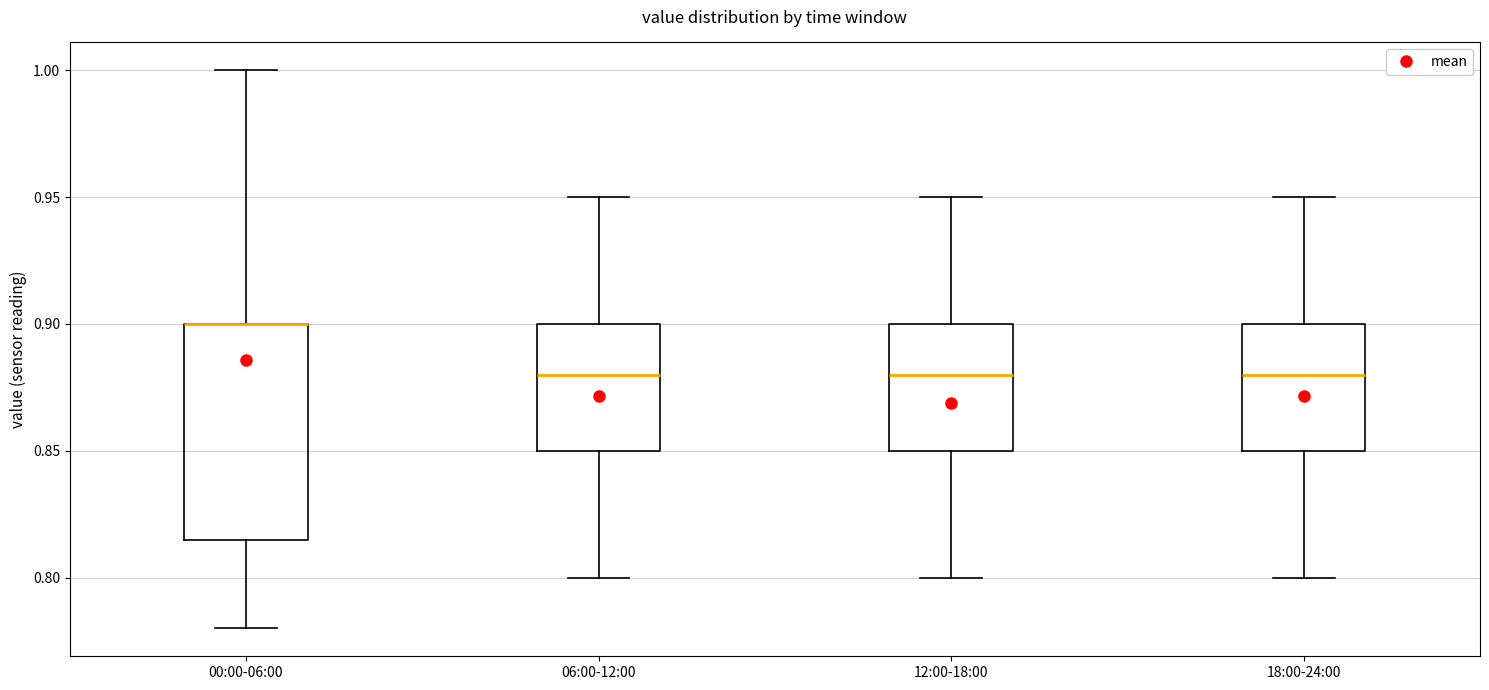

Reading left to right, transcribe this box plot: for each box, give where its median line is, the range the box spans, and where its two whiskers end, as read against the y-axis. The values are not printed on the chart, so give them approximately, as read against the axis.

00:00-06:00: median 0.900 (drawn on the box's upper edge), box 0.815 to 0.900, whiskers 0.780 to 1.000
06:00-12:00: median 0.880, box 0.850 to 0.900, whiskers 0.800 to 0.950
12:00-18:00: median 0.880, box 0.850 to 0.900, whiskers 0.800 to 0.950
18:00-24:00: median 0.880, box 0.850 to 0.900, whiskers 0.800 to 0.950